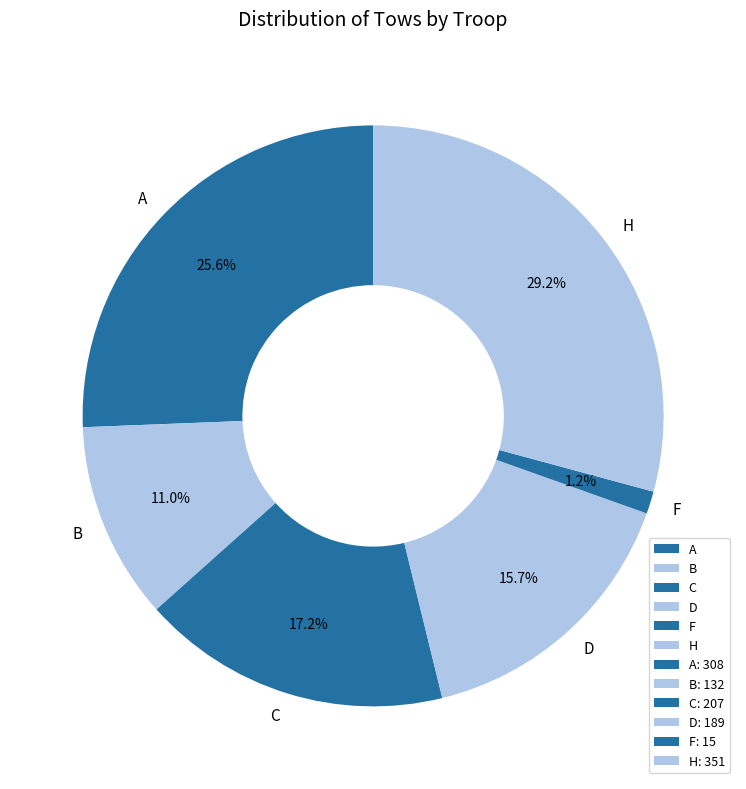

Combined, do C and H account for over 50%?

No